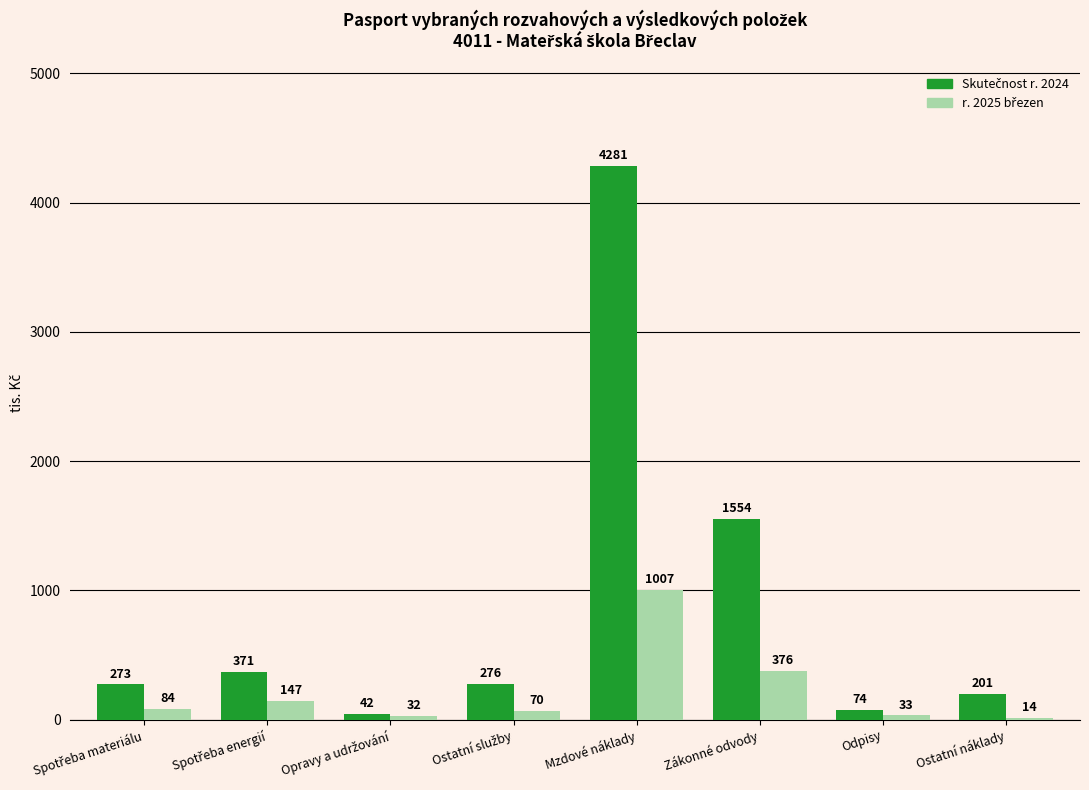

How many groups of bars are there?

8